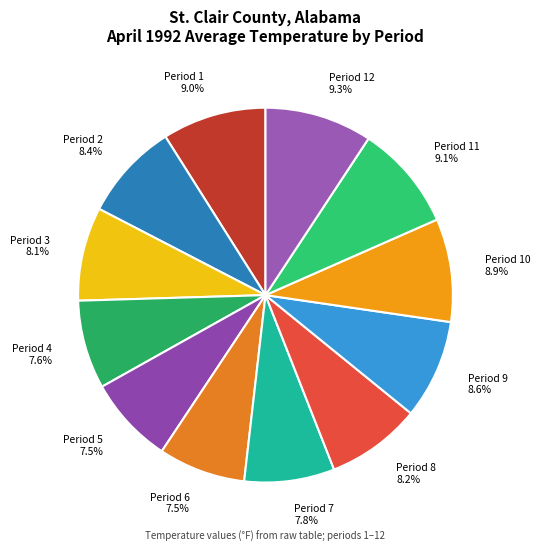

How many slices are in this pie chart?

12